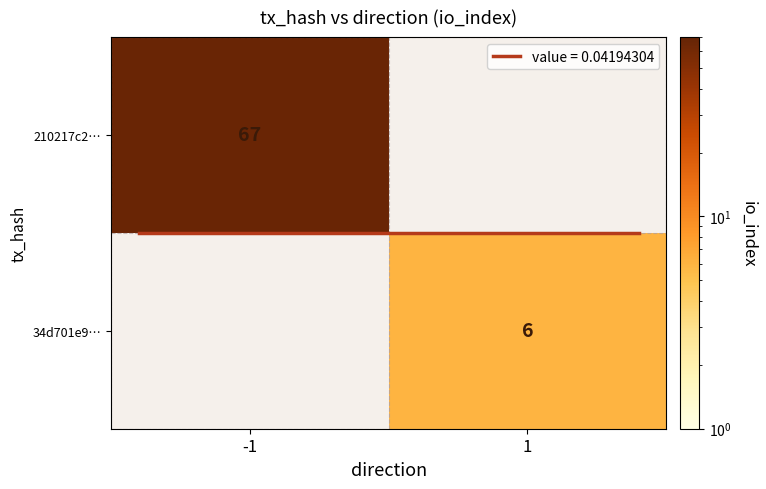

Which has a higher value, 1 or -1?

-1